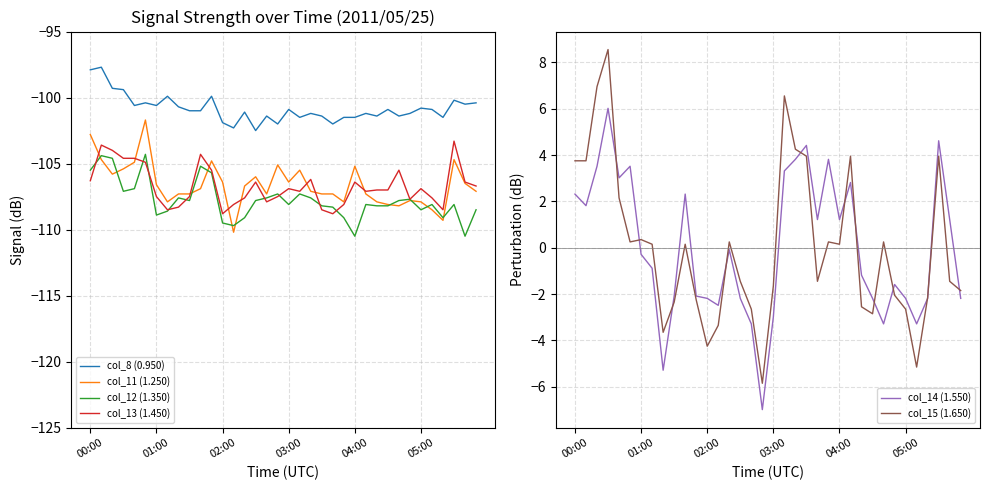

What is the maximum value for col_13 (1.450)?

-103.3